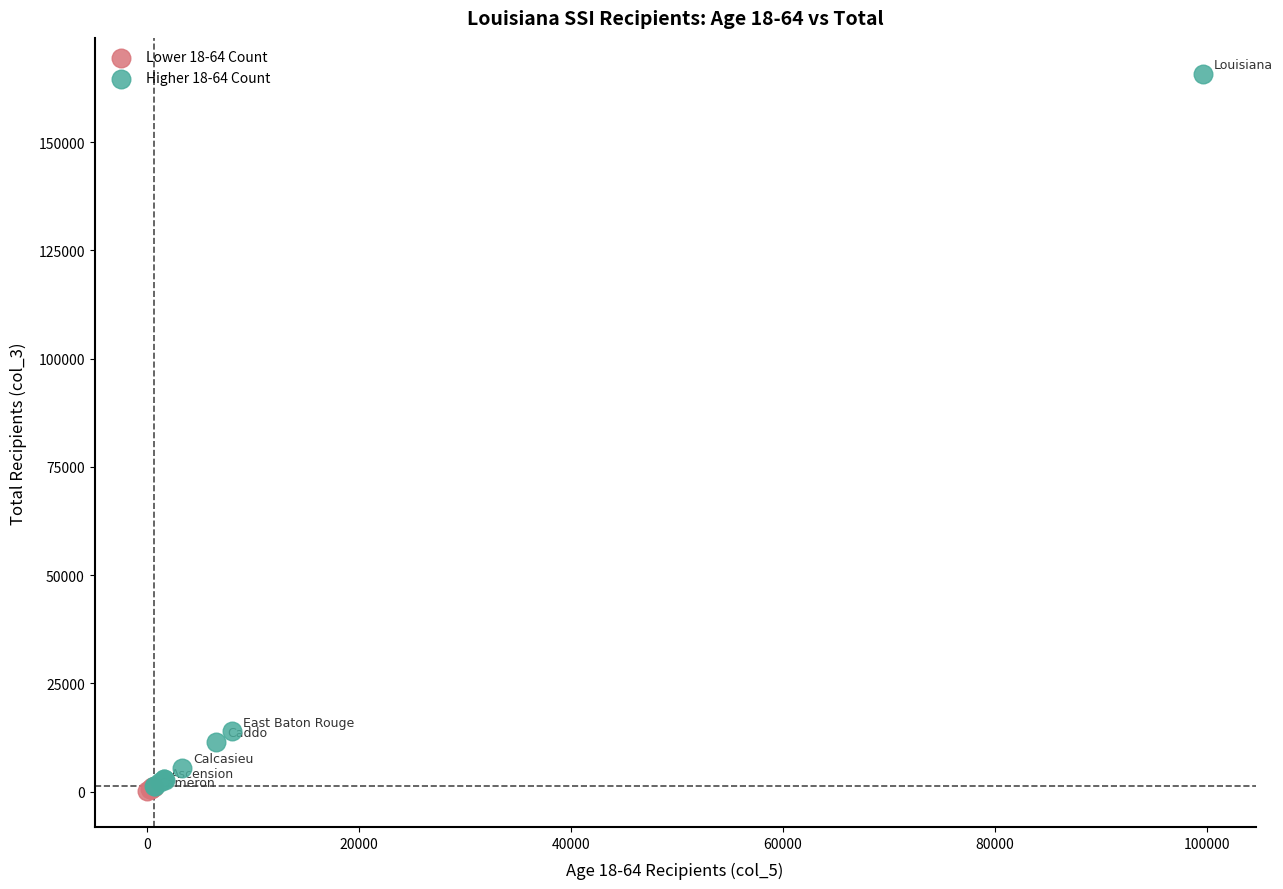

Which series reaches the maximum Y coordinate?

Higher 18-64 Count